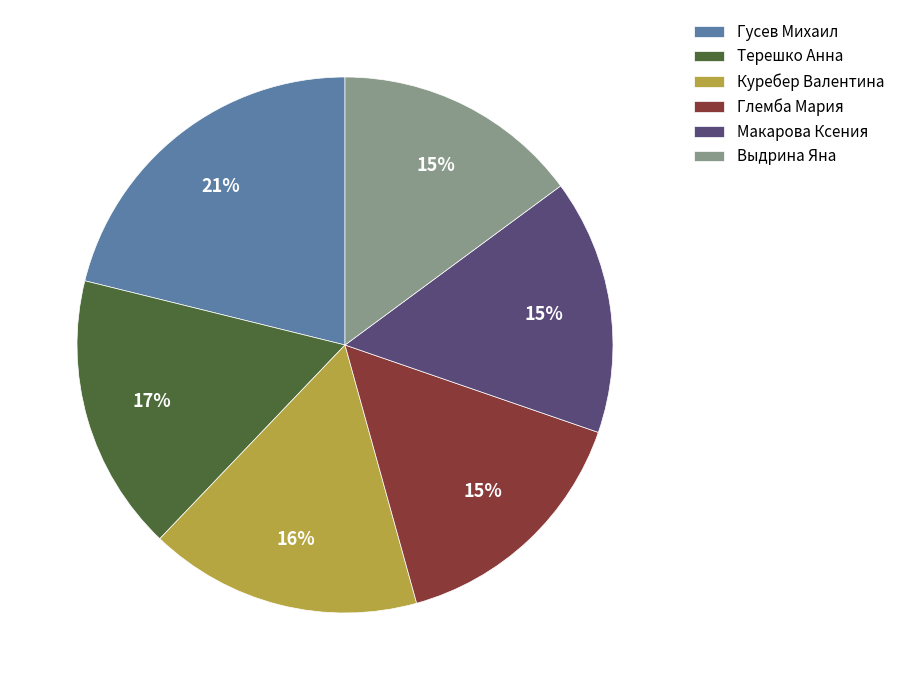

How many segments does this pie chart have?

6